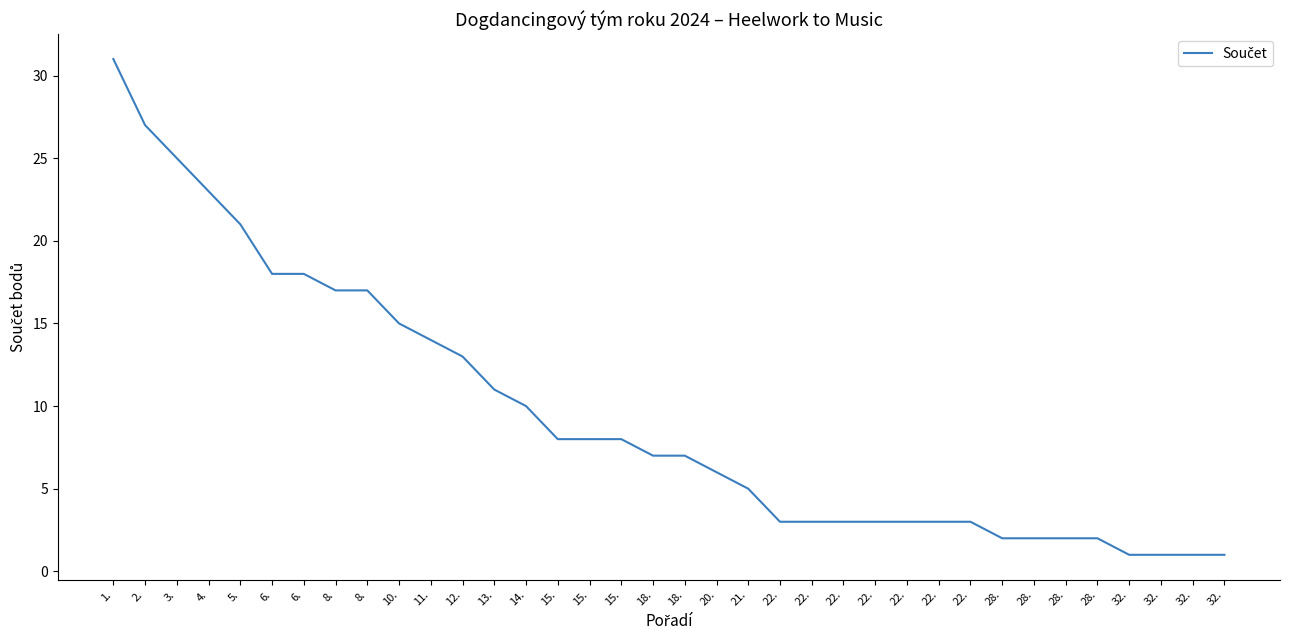

Reading left to right, transcribe all the data shown in this chart.

31	27	25	23	21	18	18	17	17	15	14	13	11	10	8	8	8	7	7	6	5	3	3	3	3	3	3	3	2	2	2	2	1	1	1	1